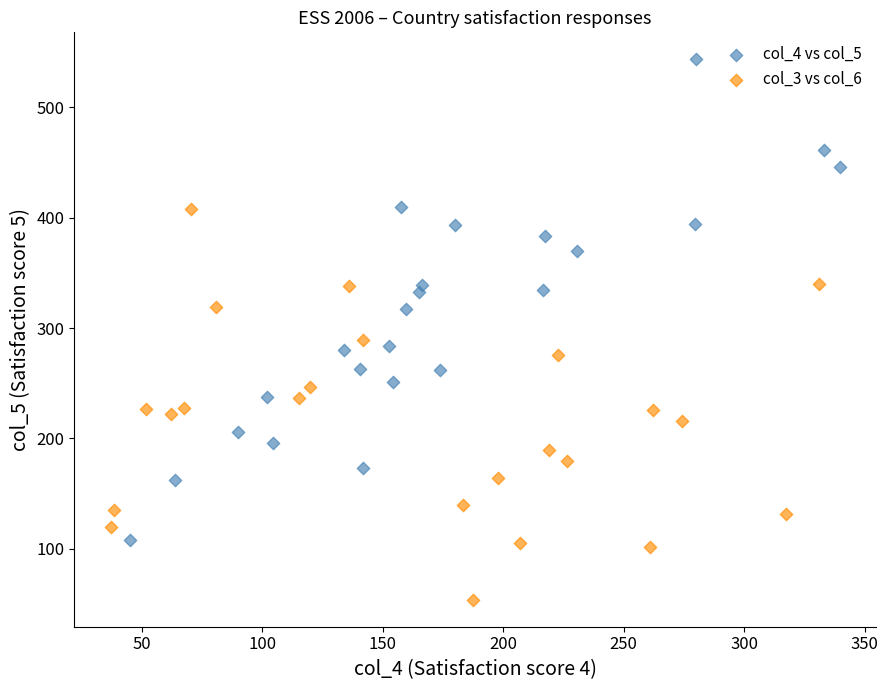

Which series has the largest Y range (max minus min)?

col_4 vs col_5